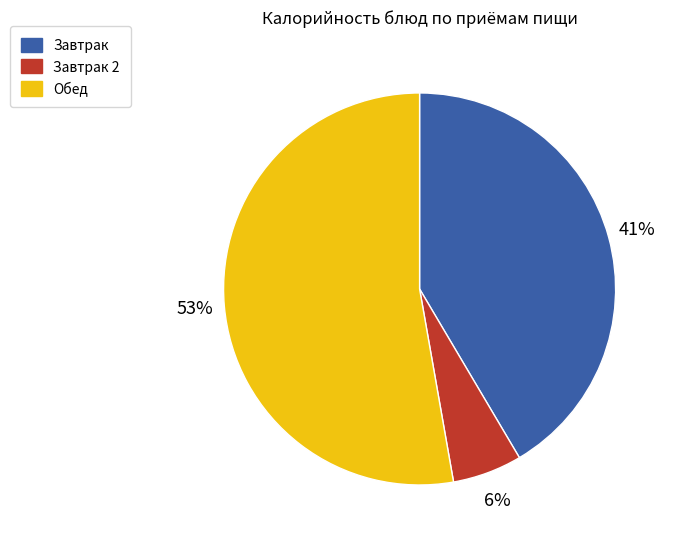

To the nearest percent, what is the difference between the largest and smallest slice percentages?

47%